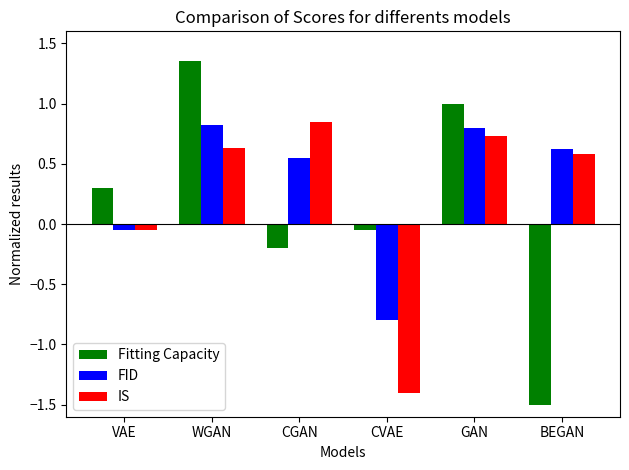

How many distinct data groups are displayed?

3